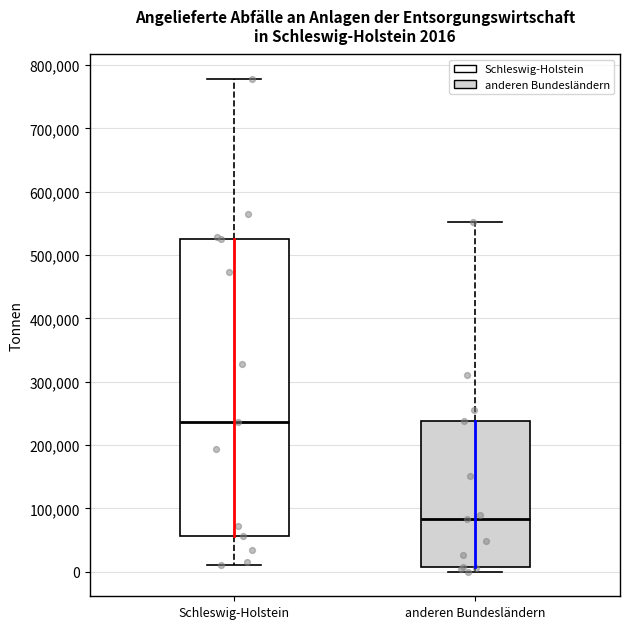

Comparing the boxes themselves (not the whiskers), which one is the tallest?

Schleswig-Holstein